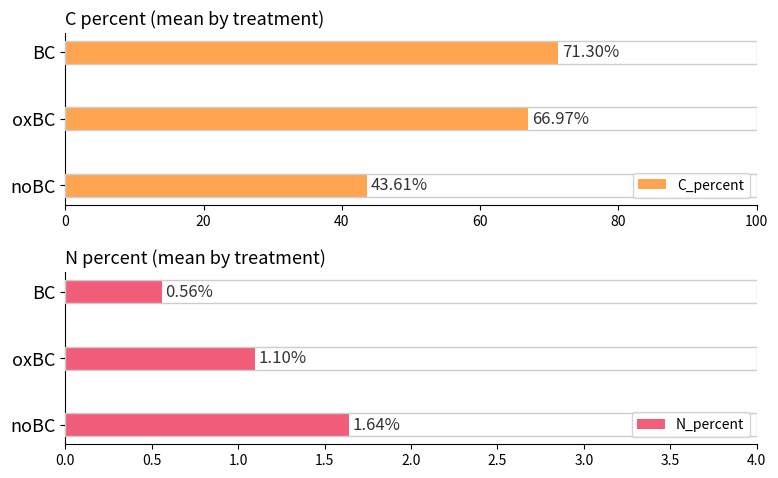

What is the average value of the N_percent series?

1.1